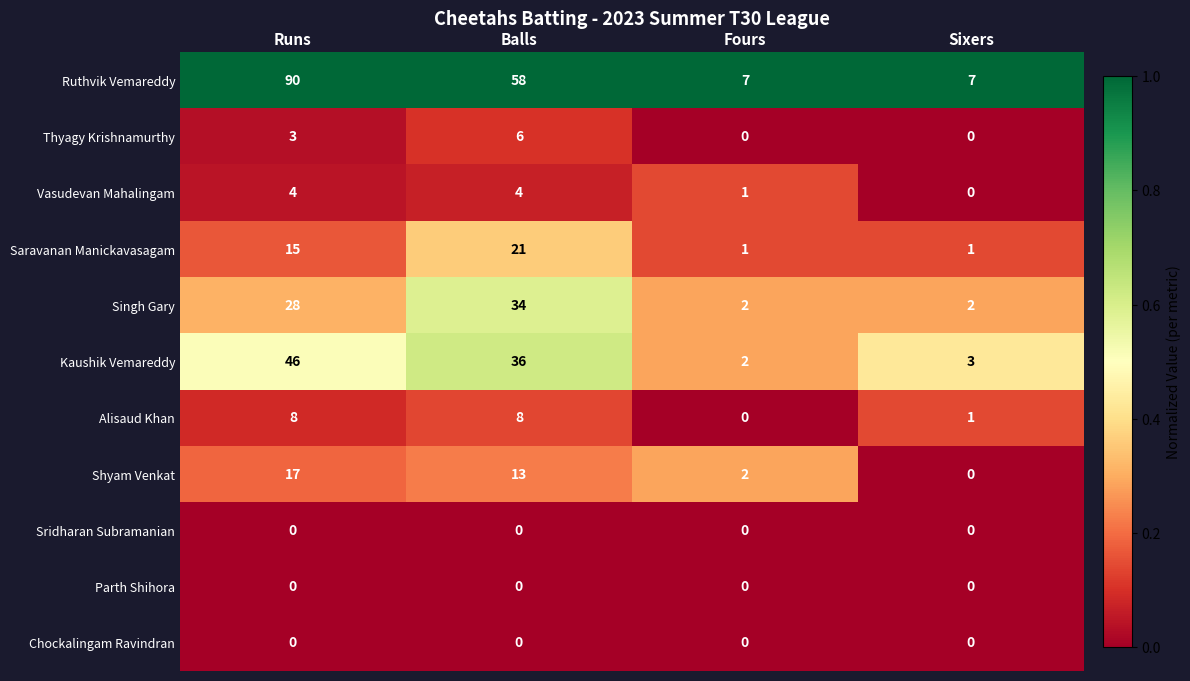

What is the greatest value displayed?

90